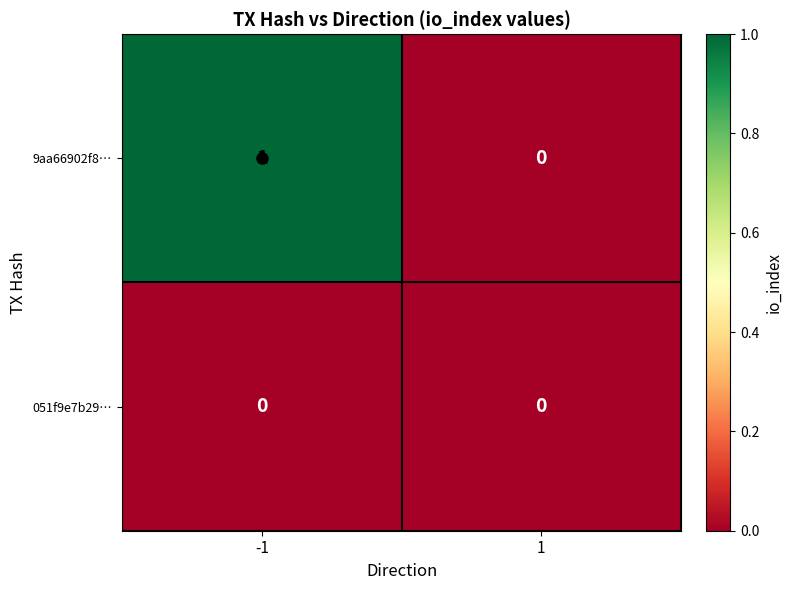

Is the value of 9aa66902f8… at -1 greater than the value of 051f9e7b29… at -1?

Yes